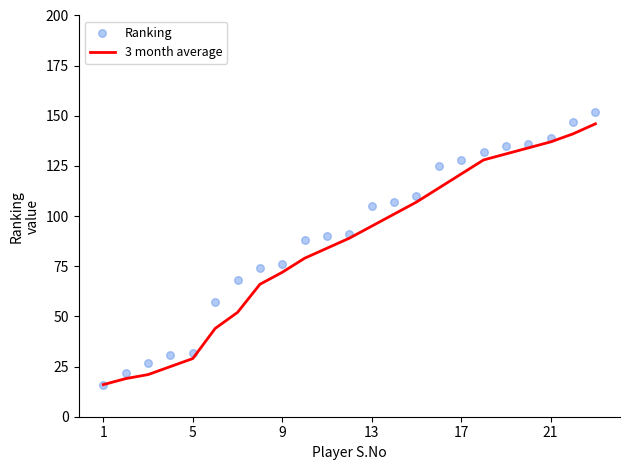

What is the maximum value for 3 month average?

146